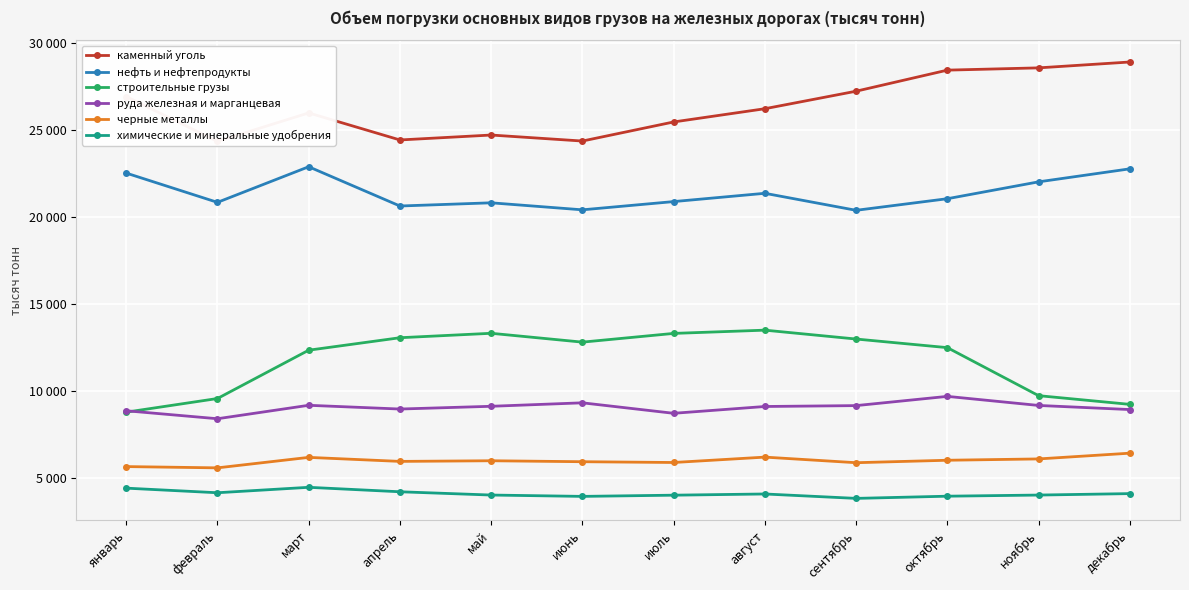

True or false: руда железная и марганцевая and черные металлы intersect in this chart.

False